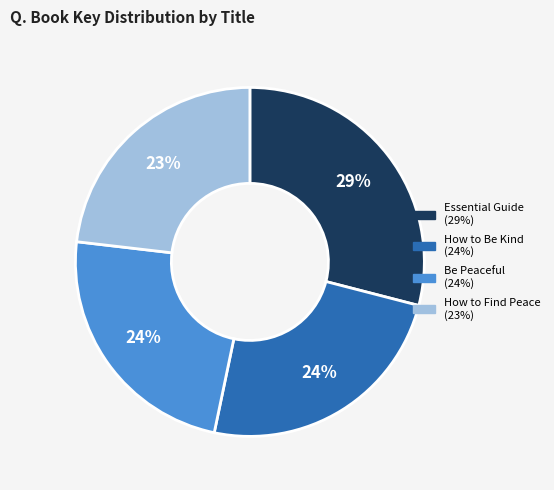

To the nearest percent, what is the average slice percentage?

25%